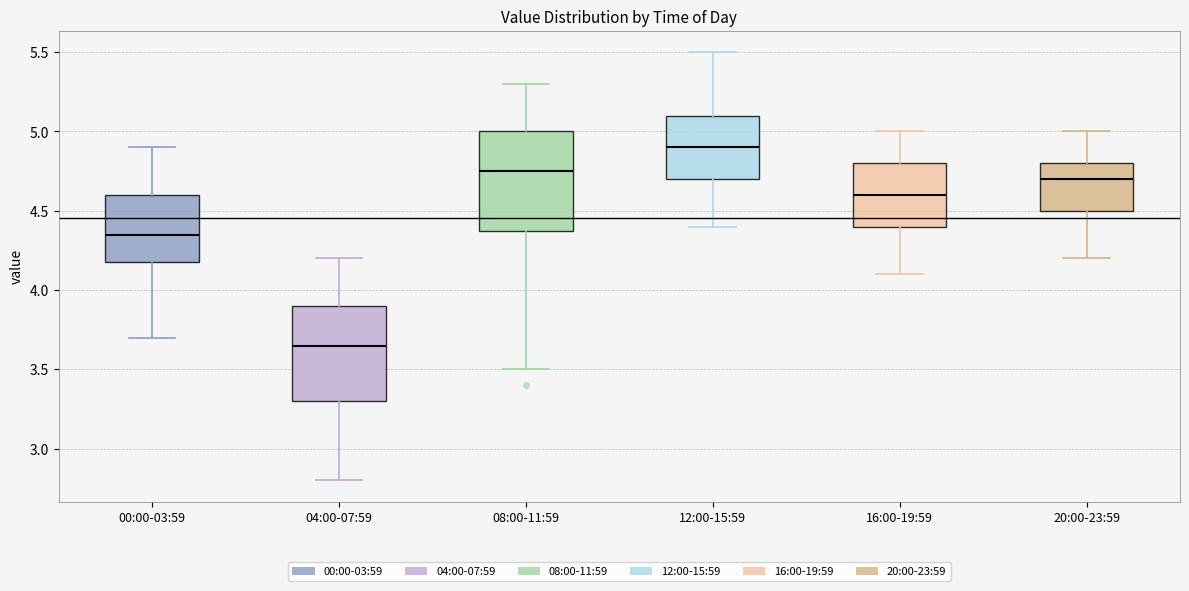

Where does the lower whisker of the box for 12:00-15:59 end on the y-axis? The values are not printed on the chart, so give them approximately, as read against the axis.

4.40